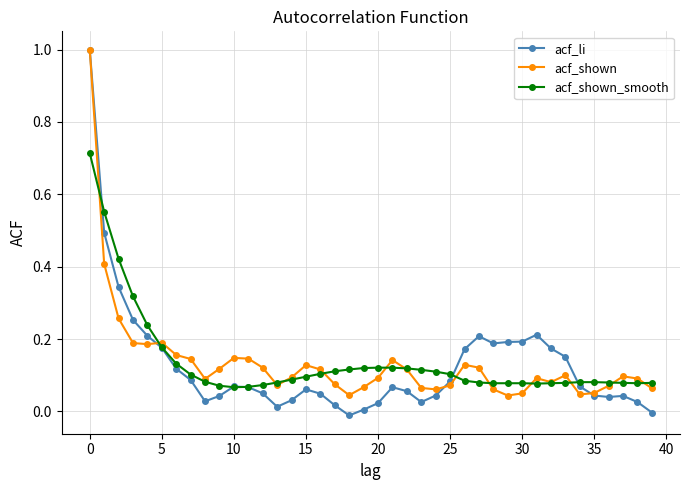

Which series has the widest spread of values?

acf_li